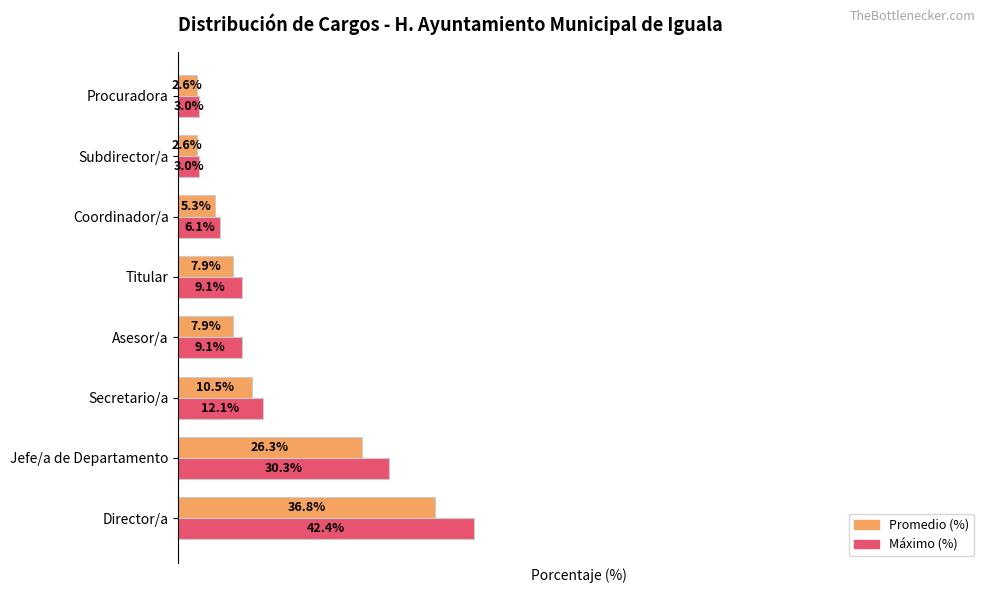

At which category is the sum across all series the highest?

Director/a